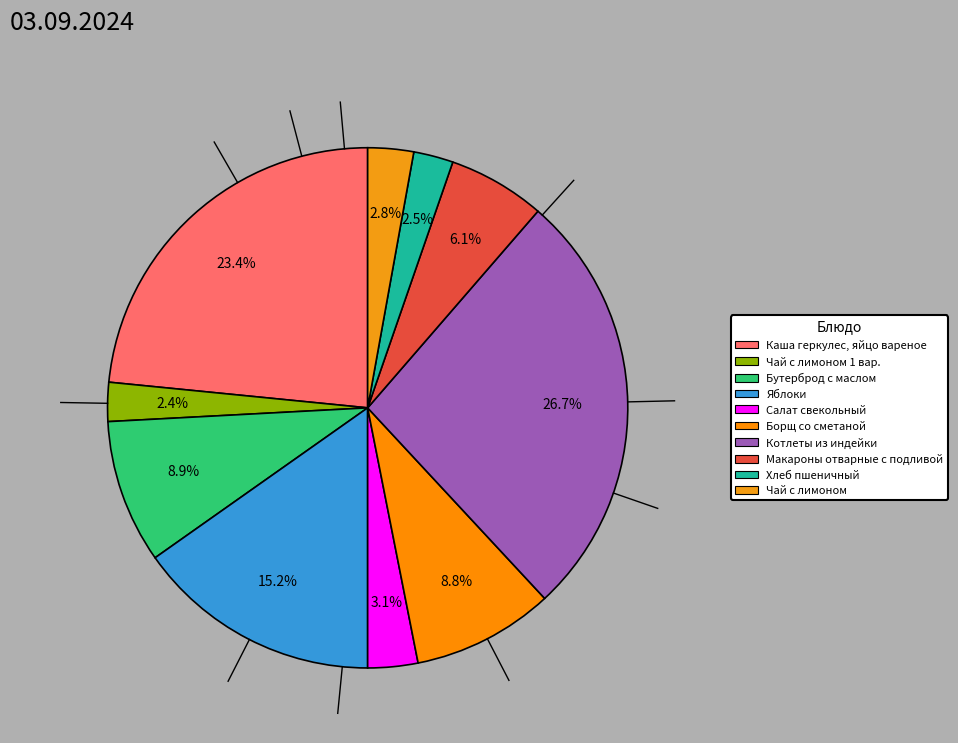

What is the largest slice in the pie chart?

Котлеты из индейки